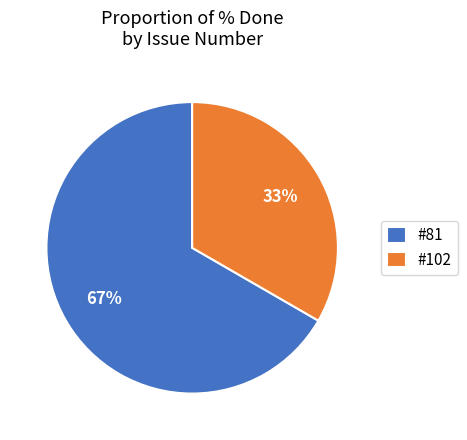

Which category has the biggest portion of the pie?

#81